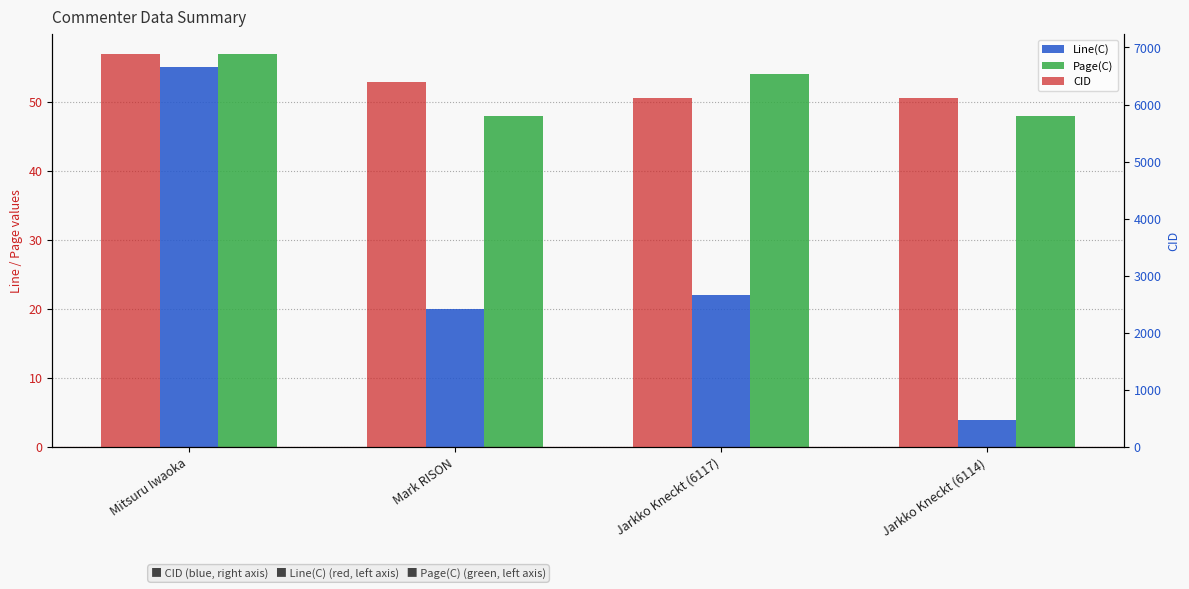

How many bars are there in each group?

3